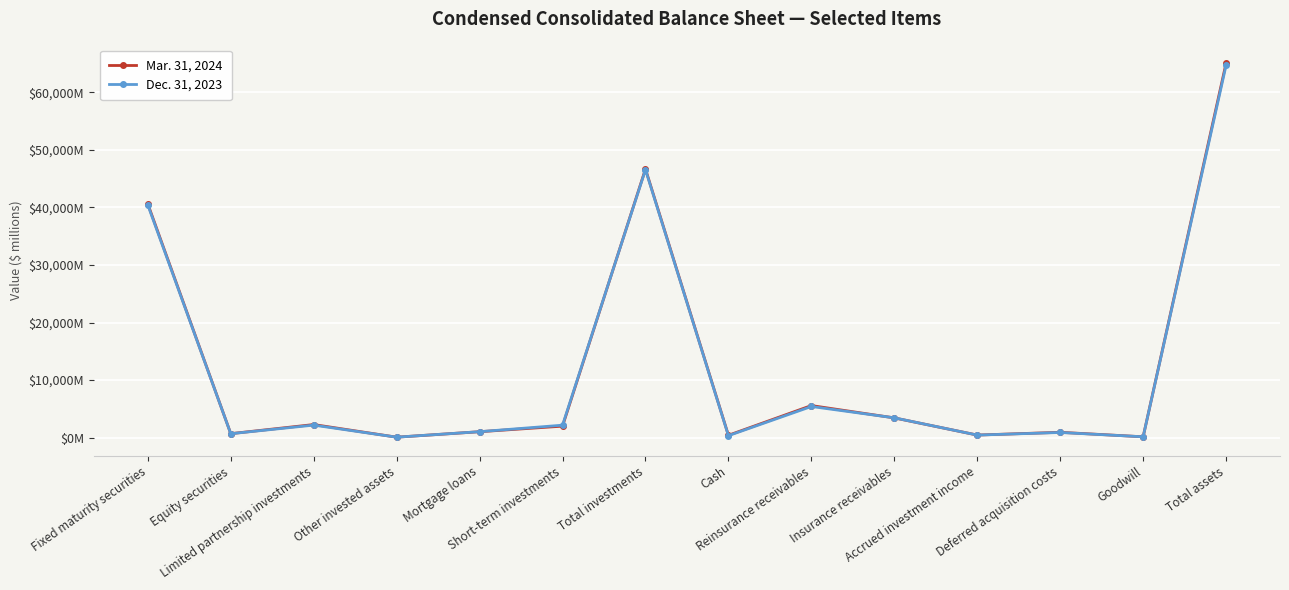

What is the difference between the Mar. 31, 2024 values at Reinsurance receivables and Other invested assets?

5495